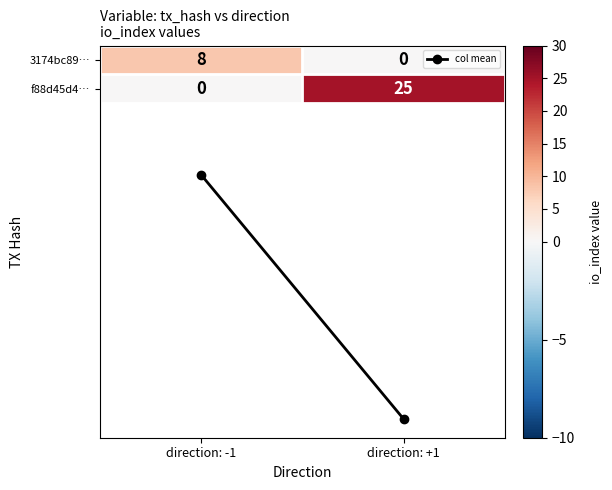

What is the highest value of the f88d45d4… series?

25